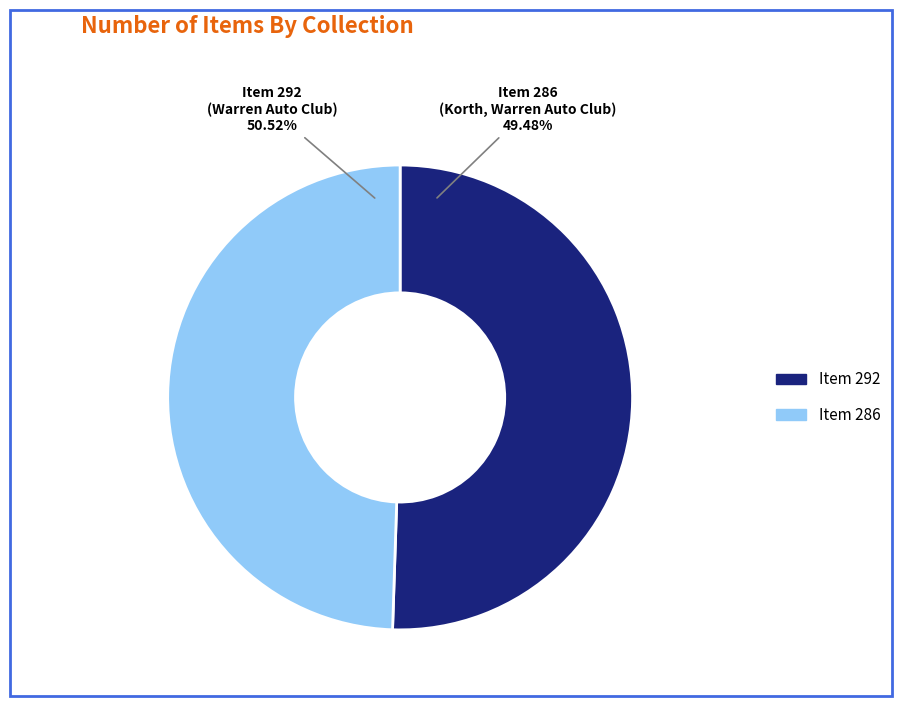

True or false: Bruce R. McIntyre Collection (Item 292) accounts for 51% of the total.

True